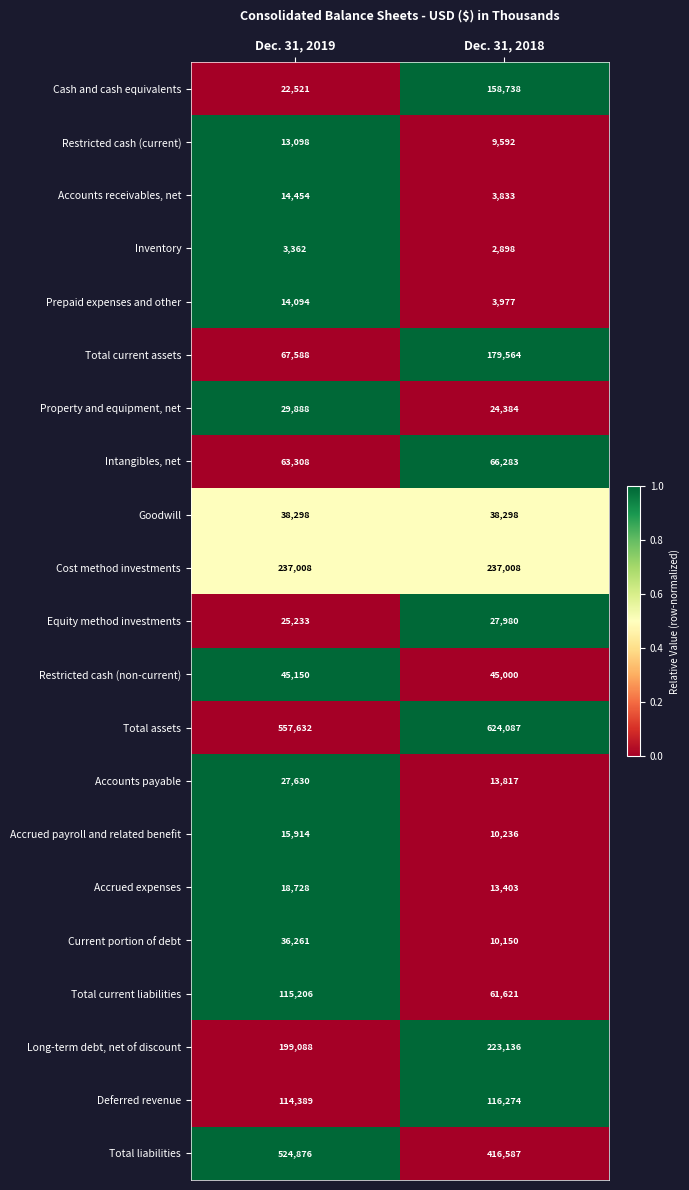

Rank the series by their maximum value, from lowest to highest.

Inventory, Restricted cash (current), Prepaid expenses and other, Accounts receivables, net, Accrued payroll and related benefit, Accrued expenses, Accounts payable, Equity method investments, Property and equipment, net, Current portion of debt, Goodwill, Restricted cash (non-current), Intangibles, net, Total current liabilities, Deferred revenue, Cash and cash equivalents, Total current assets, Long-term debt, net of discount, Cost method investments, Total liabilities, Total assets